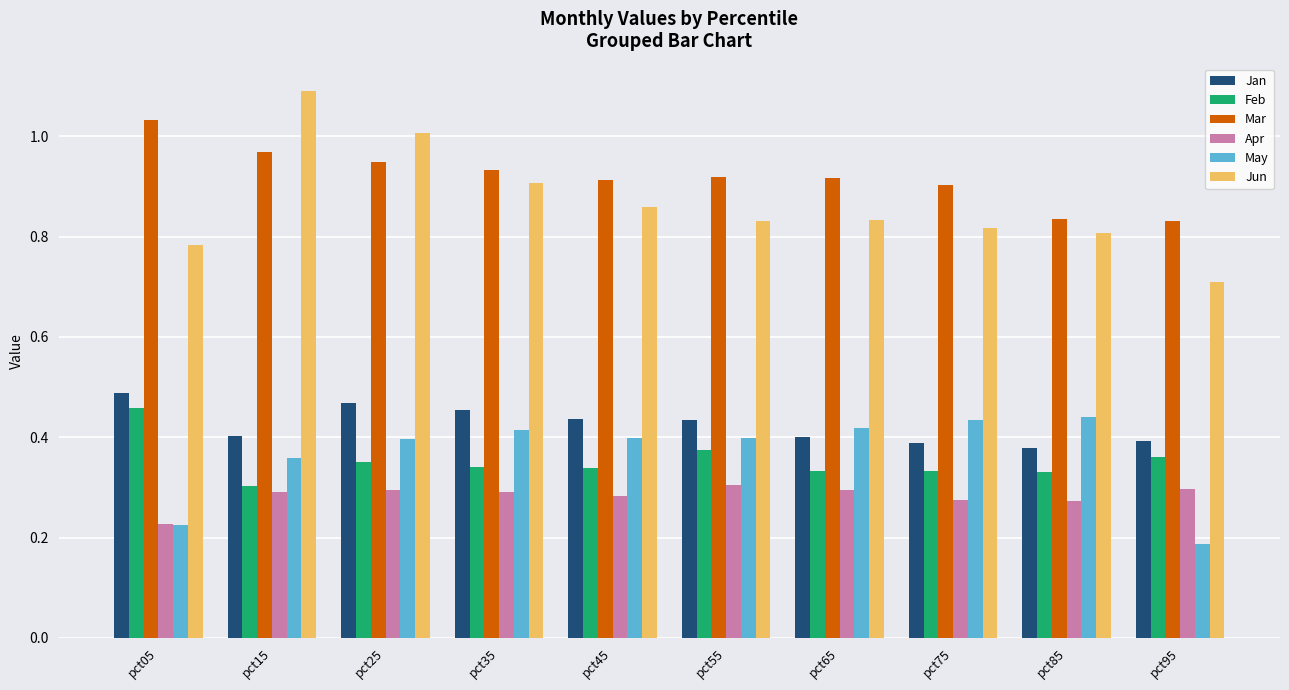

Which series has the widest spread of values?

Jun